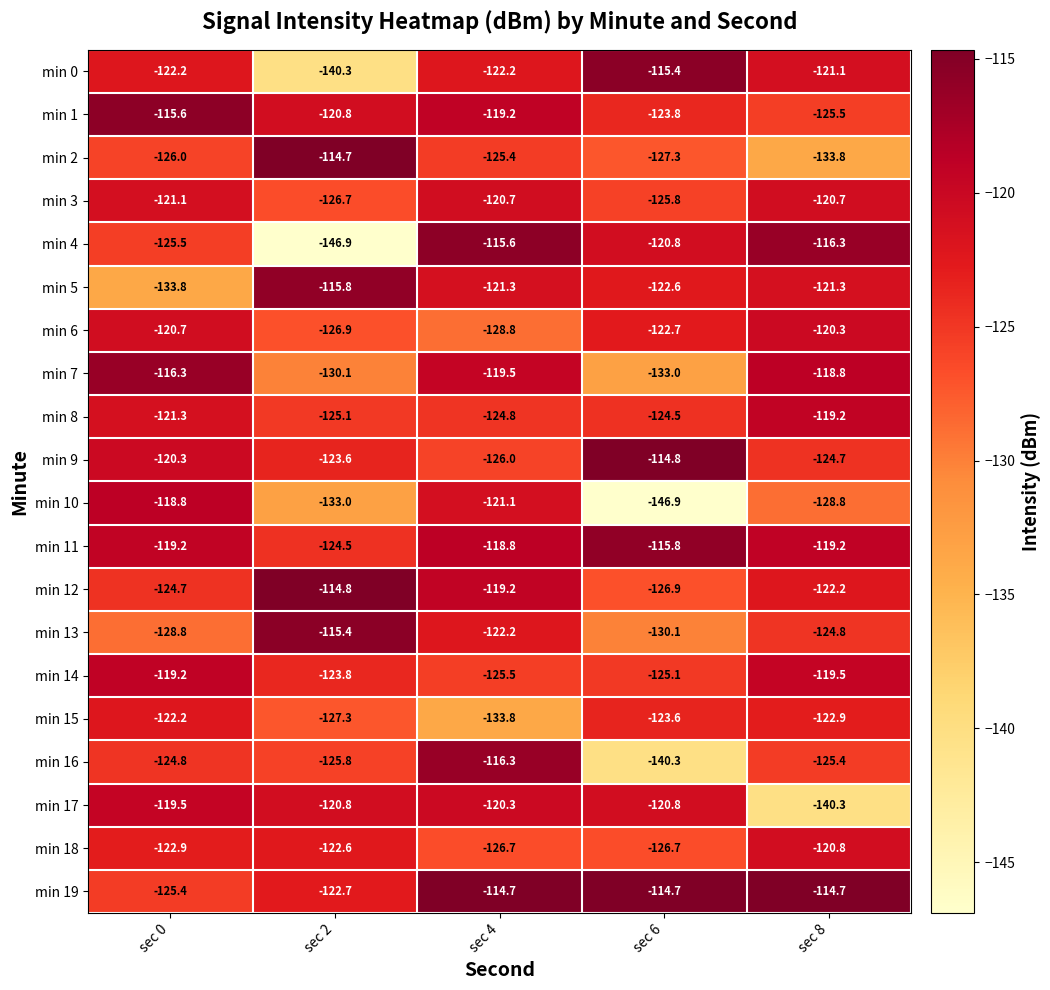

What is the sum of all min 3 values?

-615.0